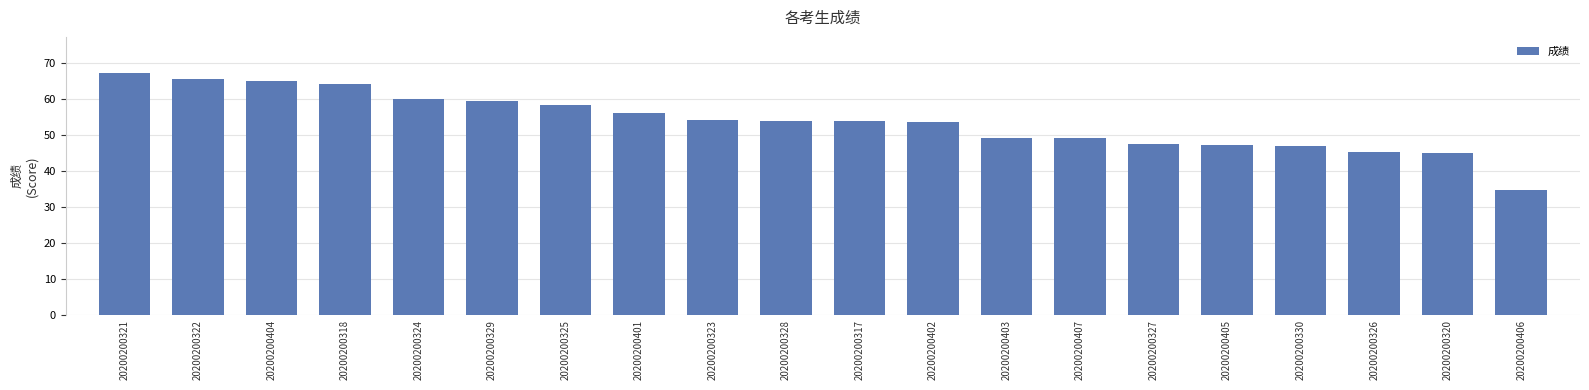

What is the difference between the maximum and second lowest values?

22.1